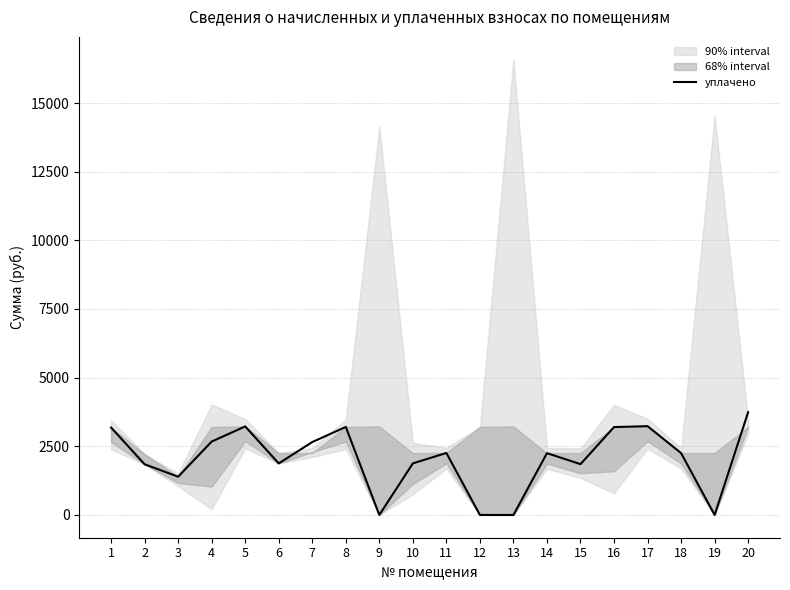

Rank the categories by value from lowest to highest.

9, 12, 13, 19, 3, 2, 15, 6, 10, 14, 18, 11, 7, 4, 1, 16, 8, 5, 17, 20